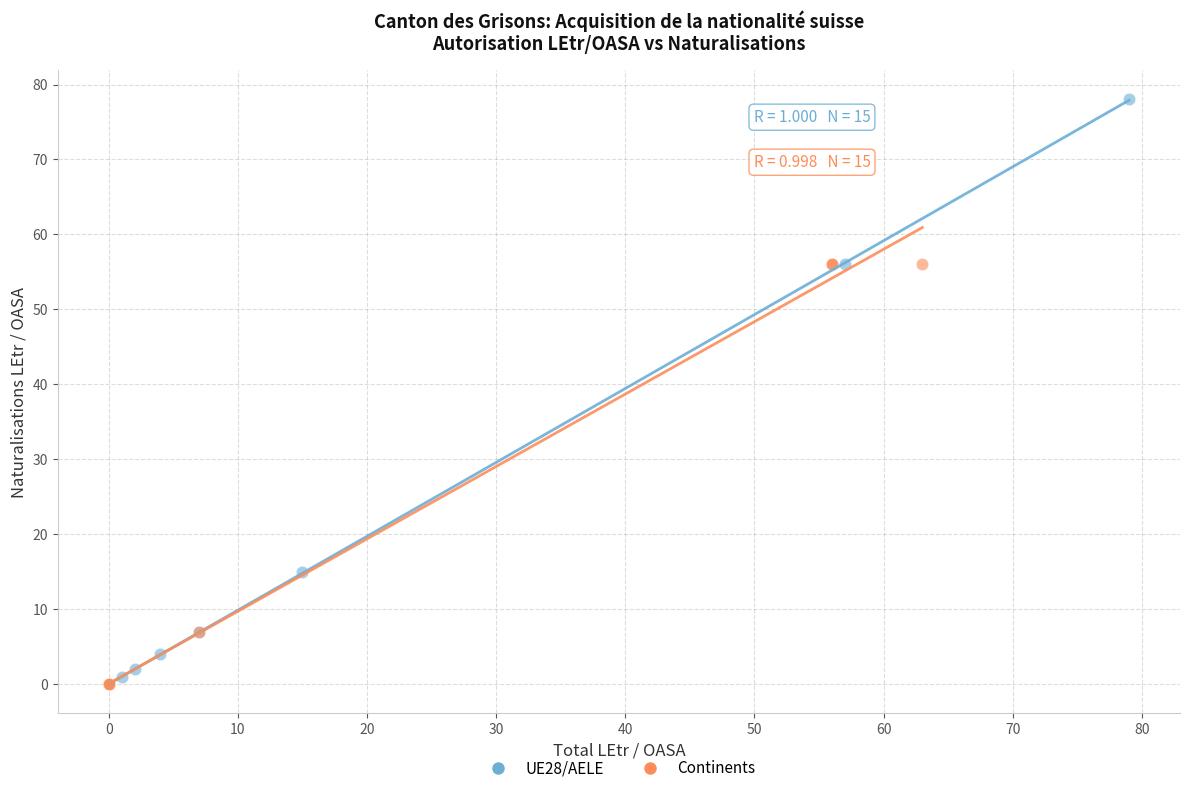

Which series contains the highest Y value?

UE28/AELE